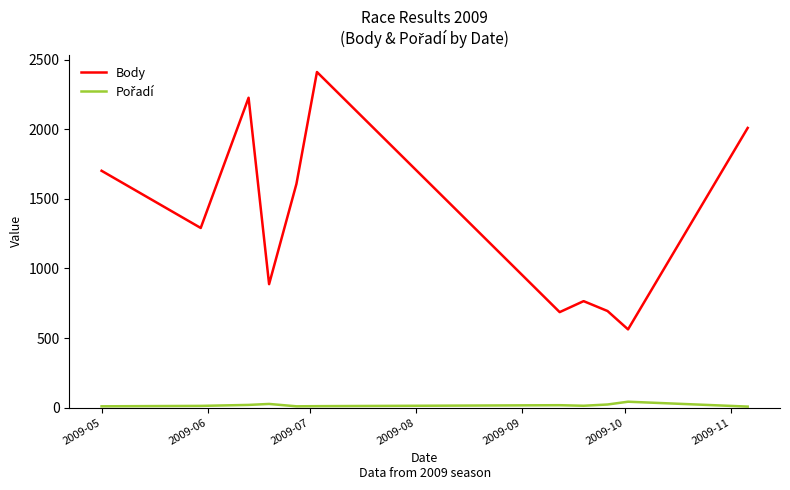

Which series has the largest total across all categories?

Body